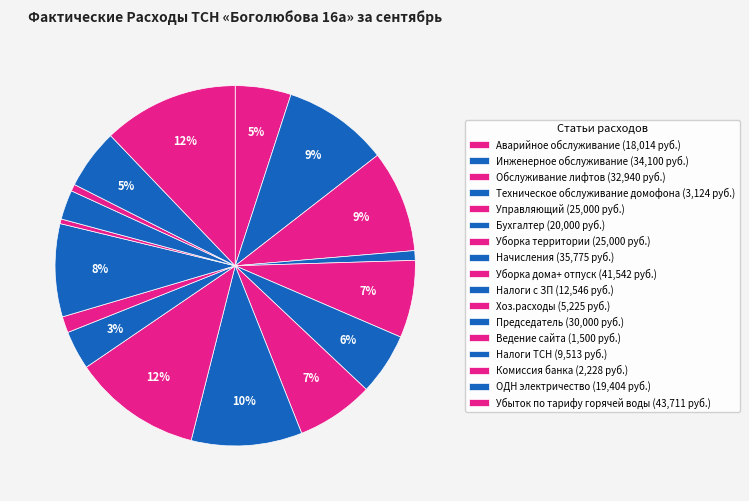

How many segments does this pie chart have?

17